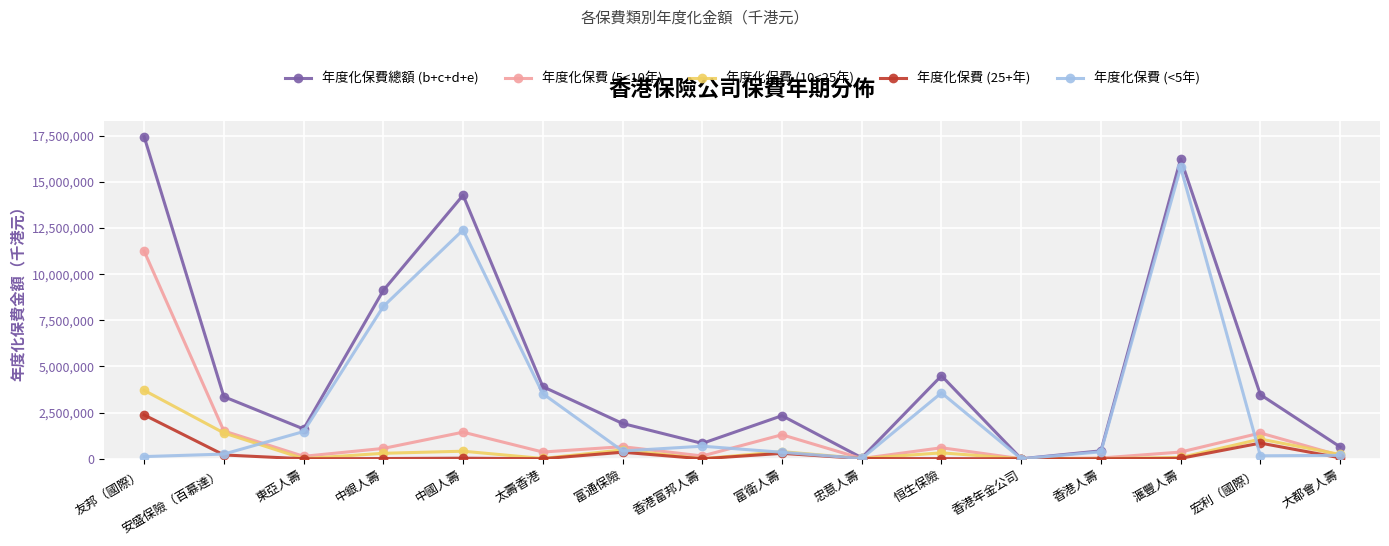

Where is the first local minimum for 年度化保費總額 (b+c+d+e)?

東亞人壽